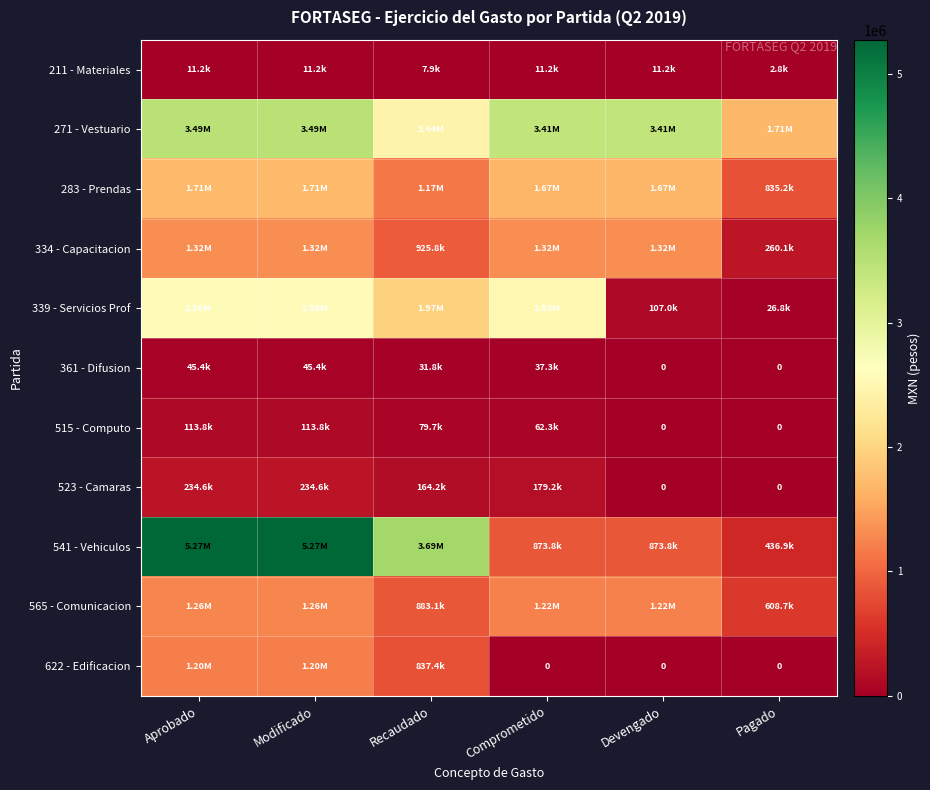

What is the maximum value for 271 - Vestuario?

3488964.0